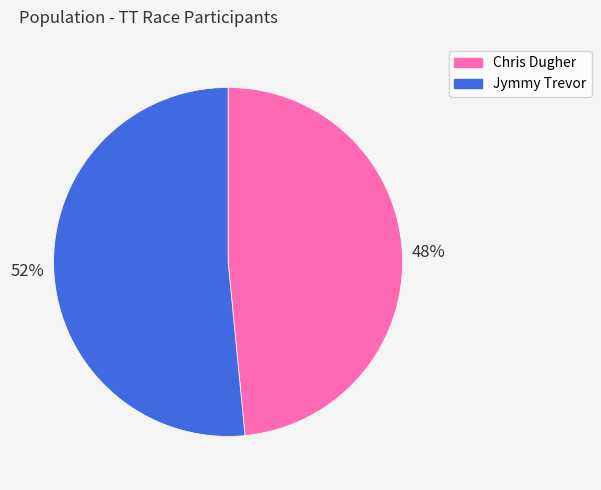

Is there a majority slice in this chart?

Yes